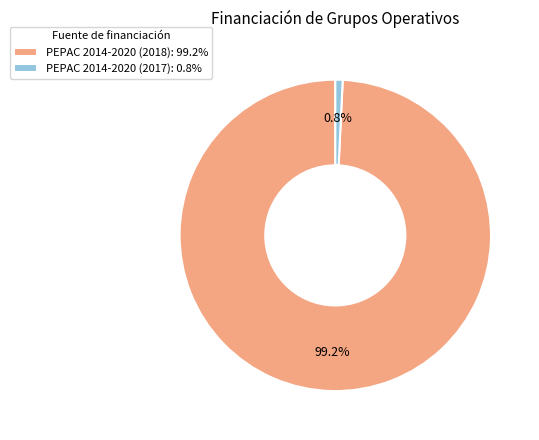

Combined, do PEPAC 2014-2020 (2017) and PEPAC 2014-2020 (2018) account for over 50%?

Yes